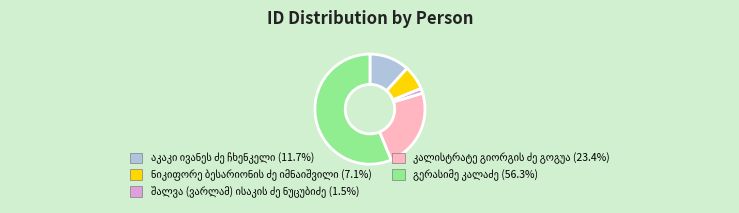

Does any single category account for the majority?

Yes